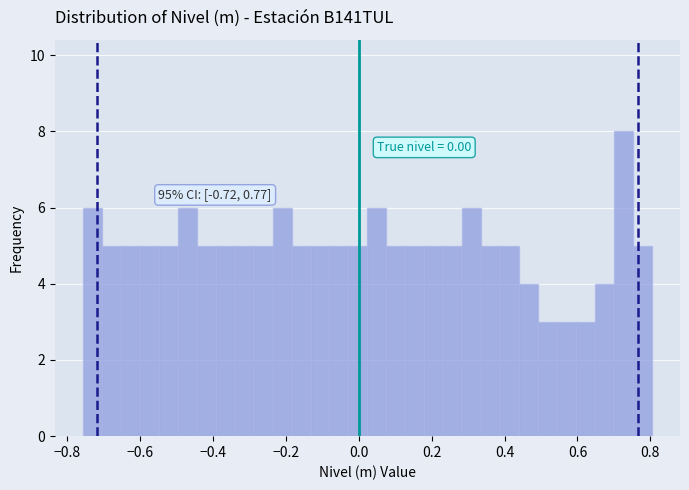

Around what value on the x-axis is the tallest bar? Give the approximate position of its centre, as read against the axis.

0.72